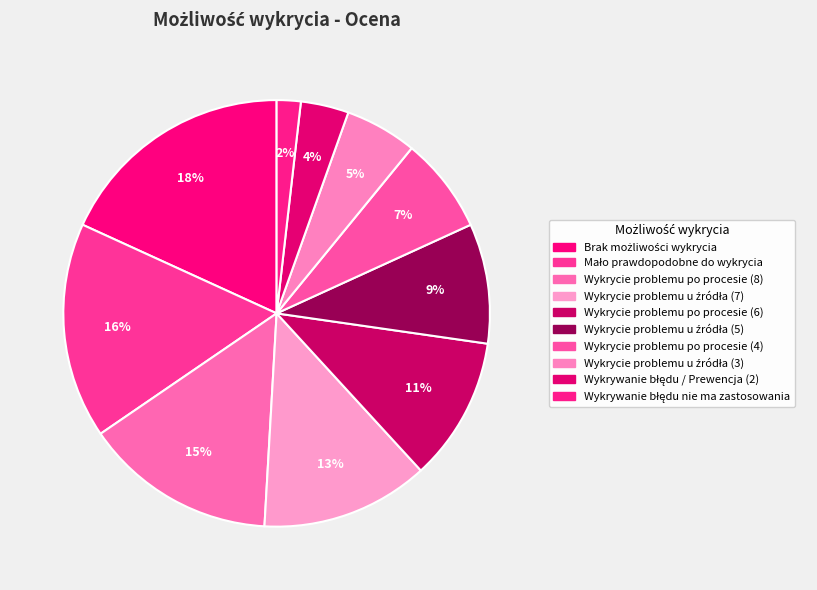

How many slices are in this pie chart?

10